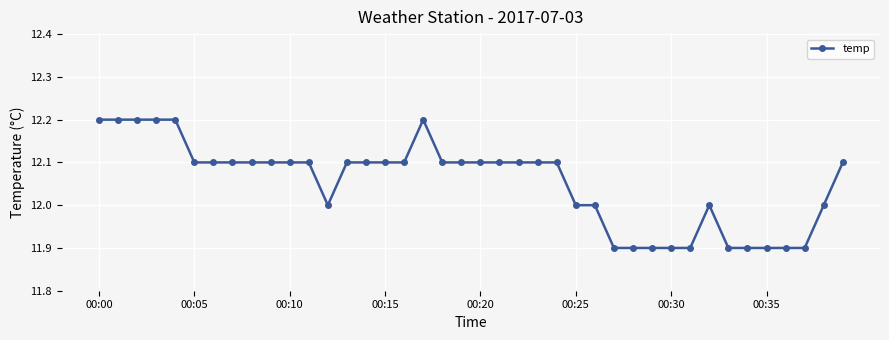

What is the value of the 30th point from the left?

11.9